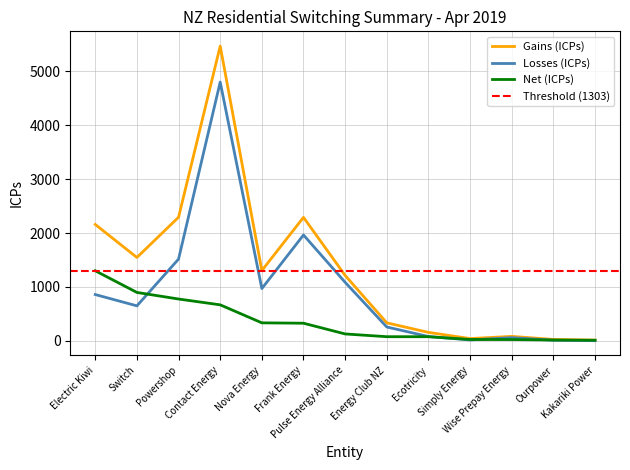

Which category has the lowest value in the Losses (ICPs) series?

Kakariki Power